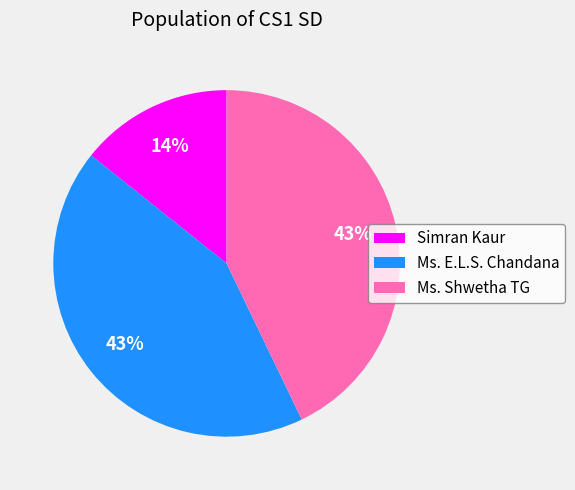

How many segments does this pie chart have?

3